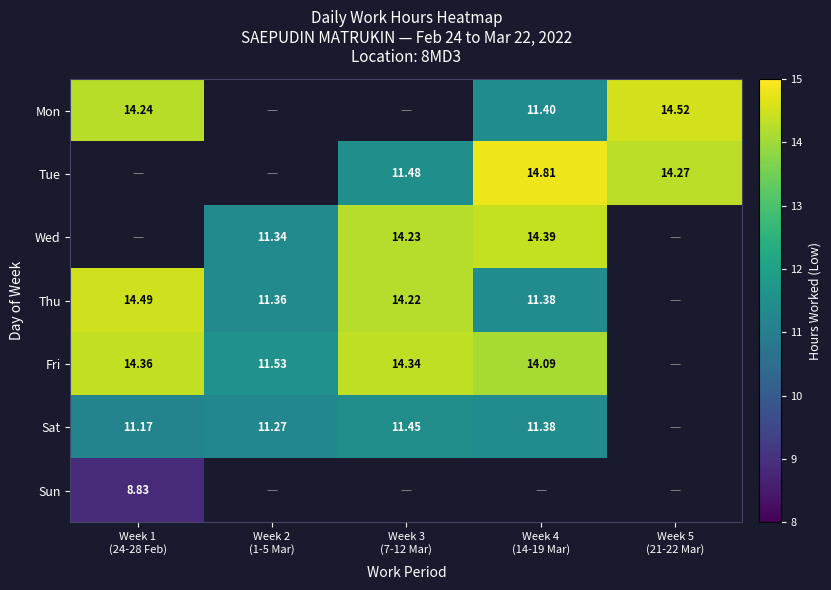

Is the value of Wed at Week 1 (24-28 Feb) greater than the value of Sun at Week 3 (7-12 Mar)?

No